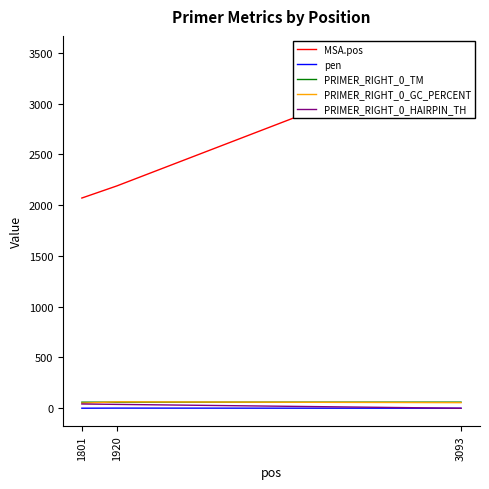

Reading left to right, what are all the values shown in this chart?

MSA.pos: 1801=2070.0	1920=2189.0	3093=3492.0
pen: 1801=0.4	1920=1.3	3093=0.0
PRIMER_RIGHT_0_TM: 1801=59.6	1920=59.7	3093=60.0
PRIMER_RIGHT_0_GC_PERCENT: 1801=50.0	1920=63.2	3093=55.0
PRIMER_RIGHT_0_HAIRPIN_TH: 1801=41.9	1920=37.9	3093=0.0